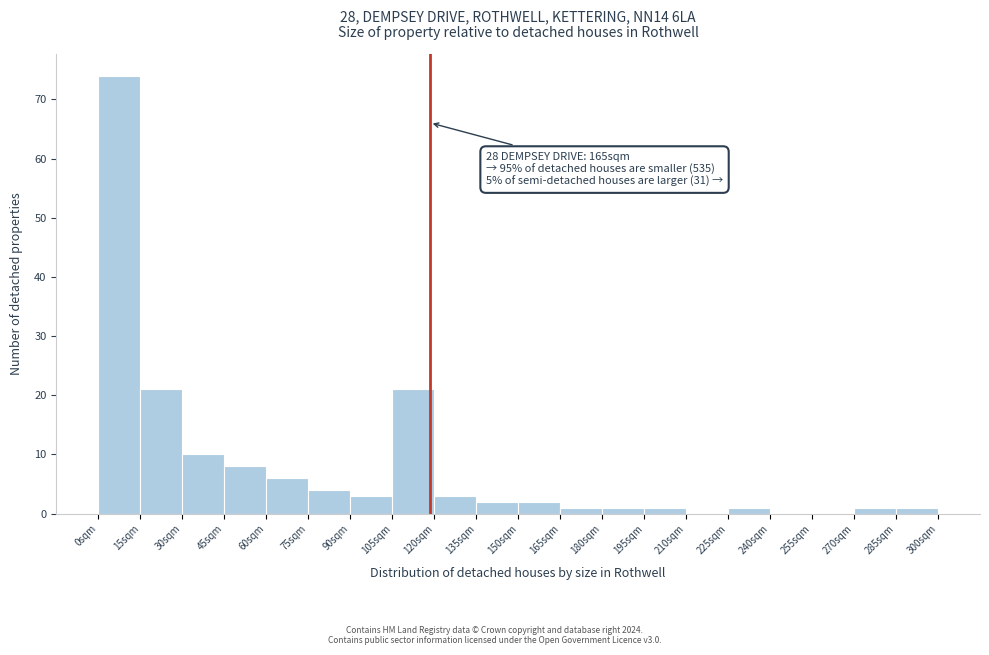

Which range on the x-axis has the tallest bar?

0 to 15